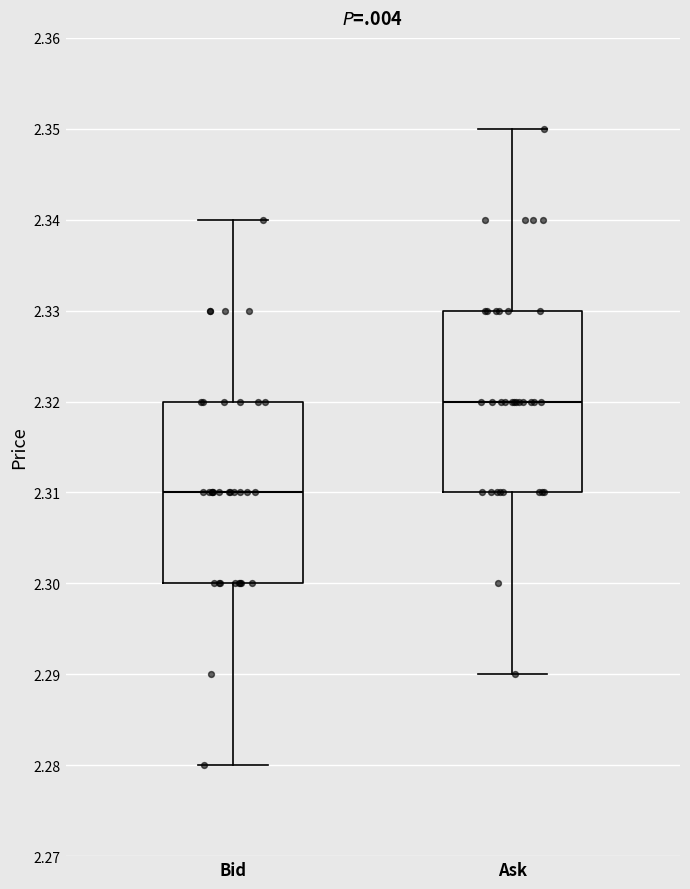

Where is the upper edge of the box for Ask on the y-axis? The values are not printed on the chart, so give them approximately, as read against the axis.

2.33